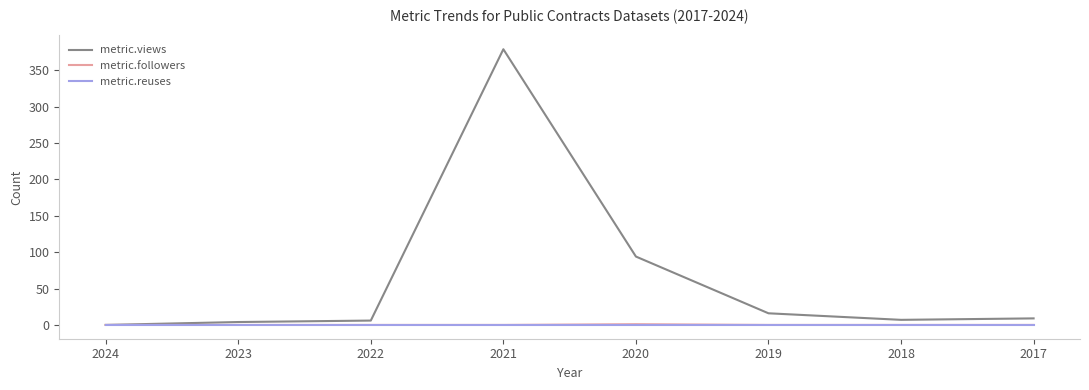

Is it true that metric.views equals 7 at 2018?

True